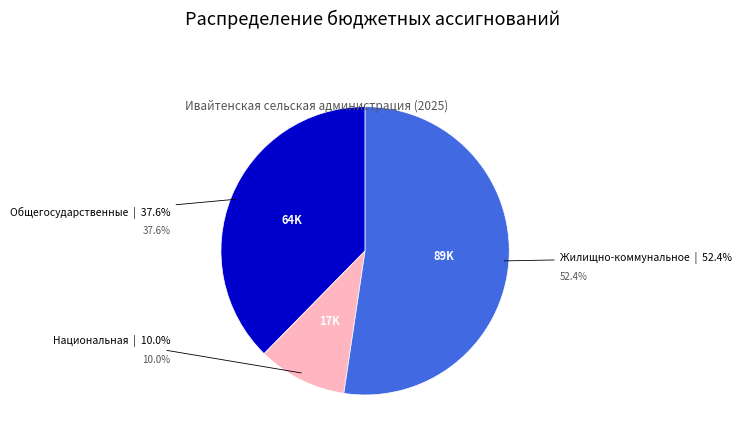

Is there a majority slice in this chart?

Yes